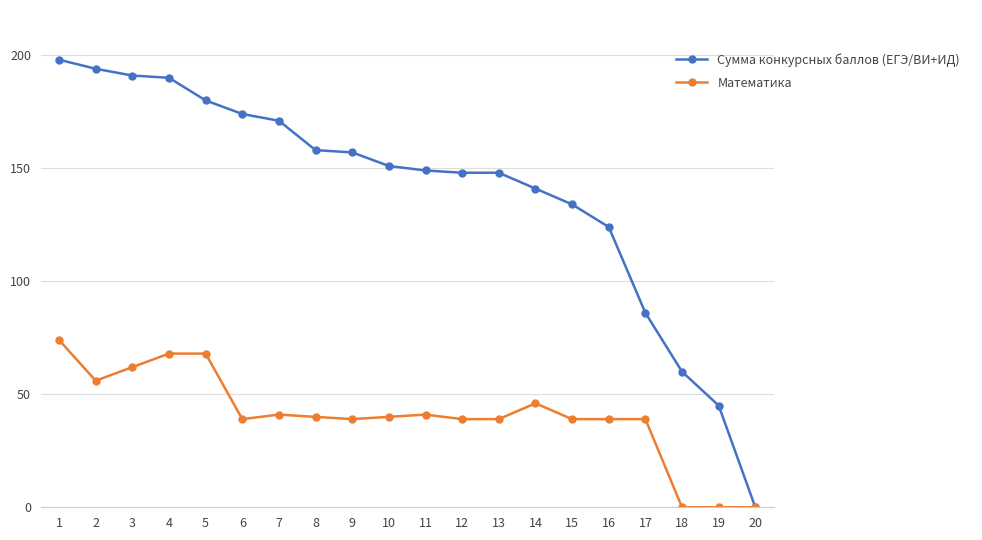

What are all the series names shown in the legend?

Сумма конкурсных баллов (ЕГЭ/ВИ+ИД), Математика